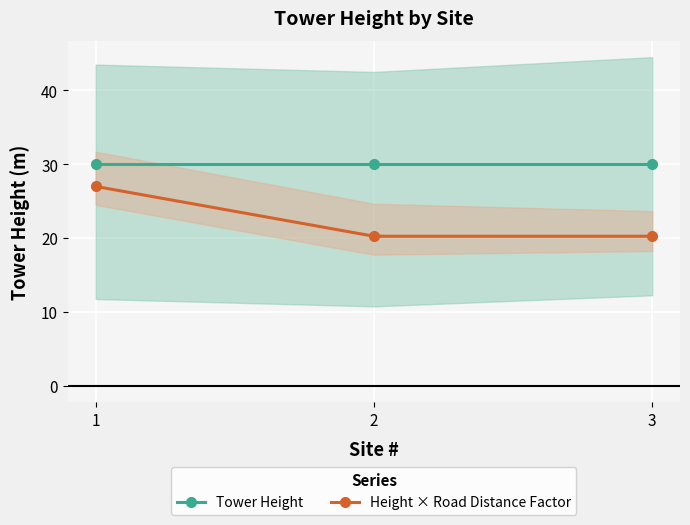

What is the value of the Tower Height point at the 3rd from the left?

30.0